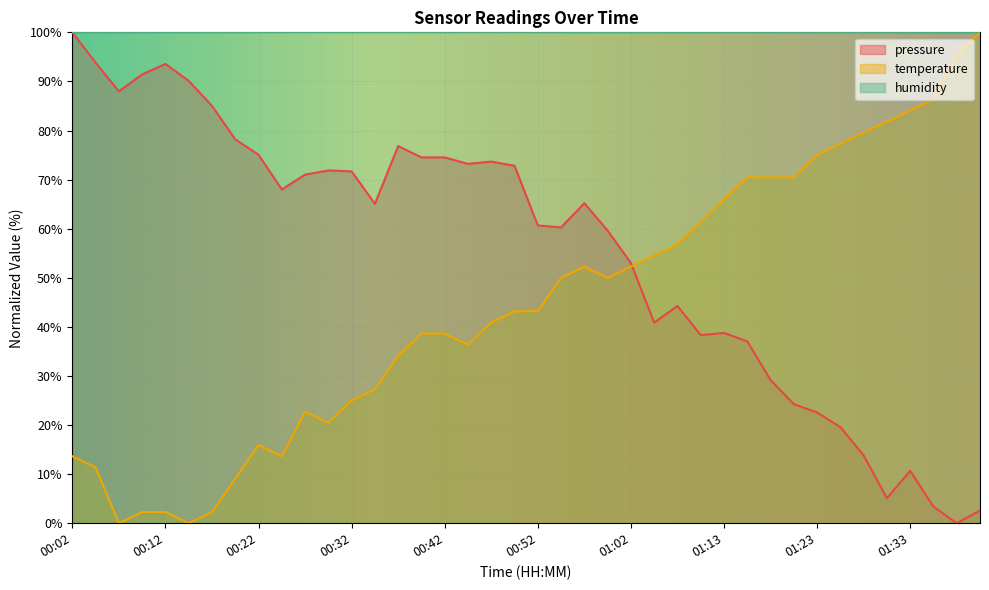

What is the maximum value shown in the chart?

100.0